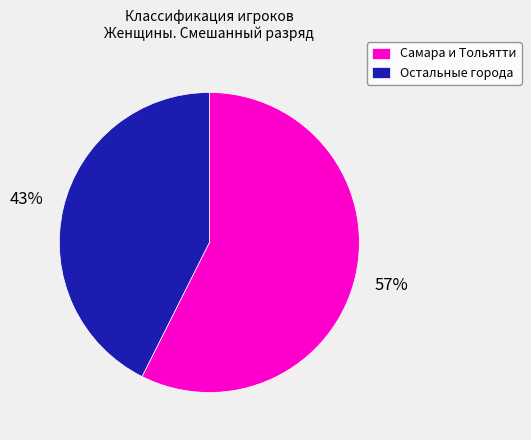

Which category has the biggest portion of the pie?

Самара и Тольятти